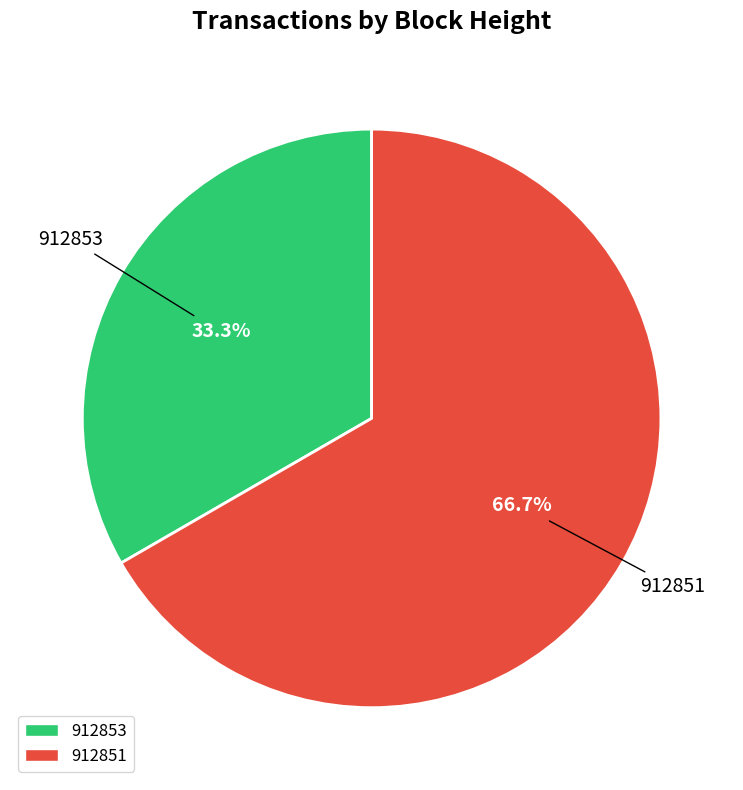

How many segments does this pie chart have?

2